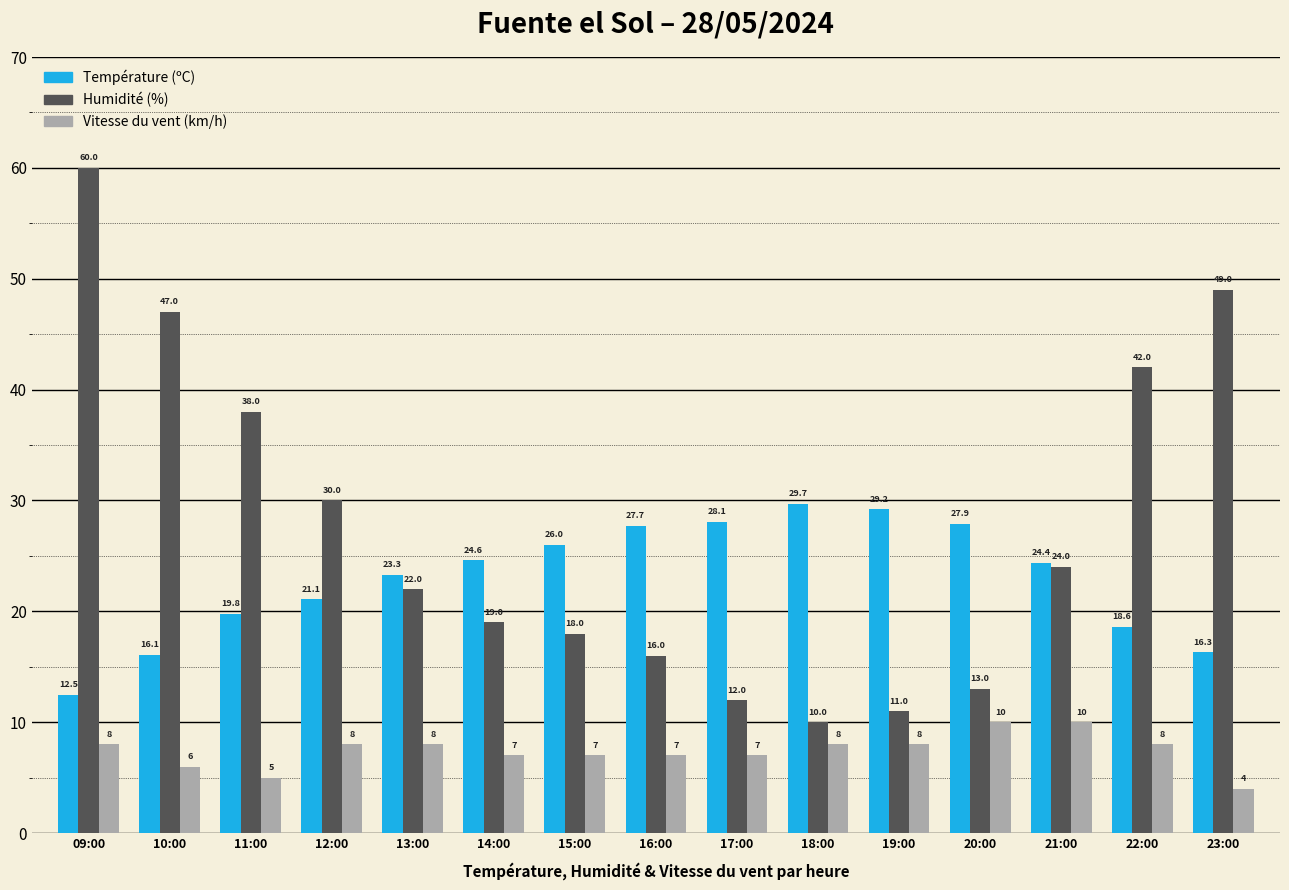

The value of Vitesse du vent (km/h) at 18:00 is 12.9. True or false?

False